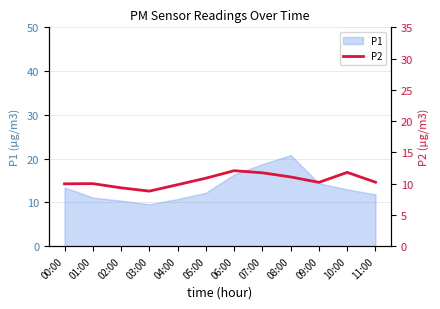

How many points are lower than both their immediate neighbors (excluding endpoints)?

2